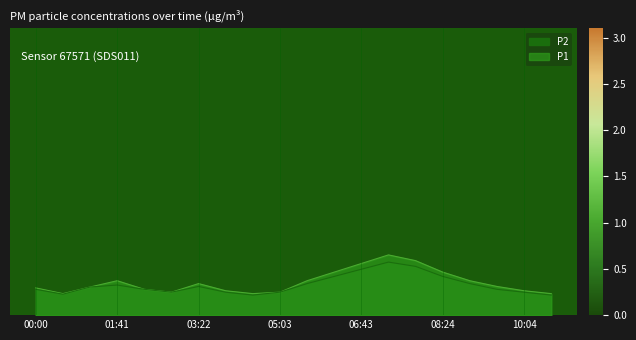

In P2, how many points are lower than both neighbors (excluding endpoints)?

3